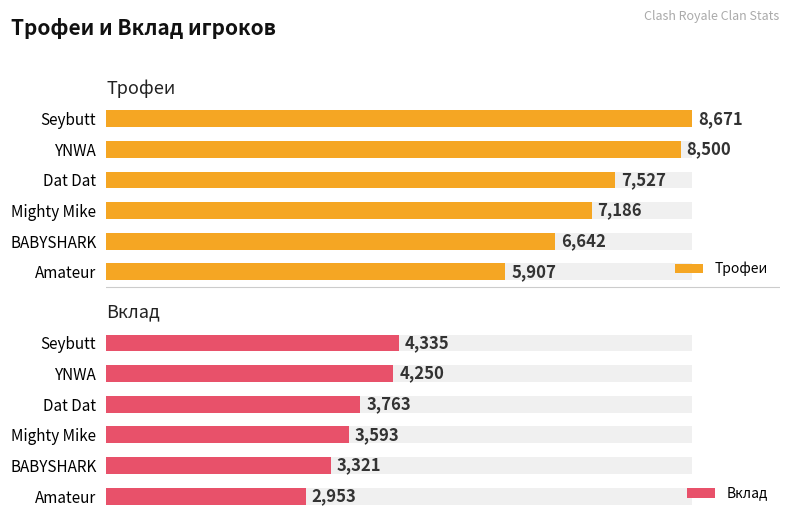

Between Seybutt and Mighty Mike, which series saw the biggest shift?

Трофеи